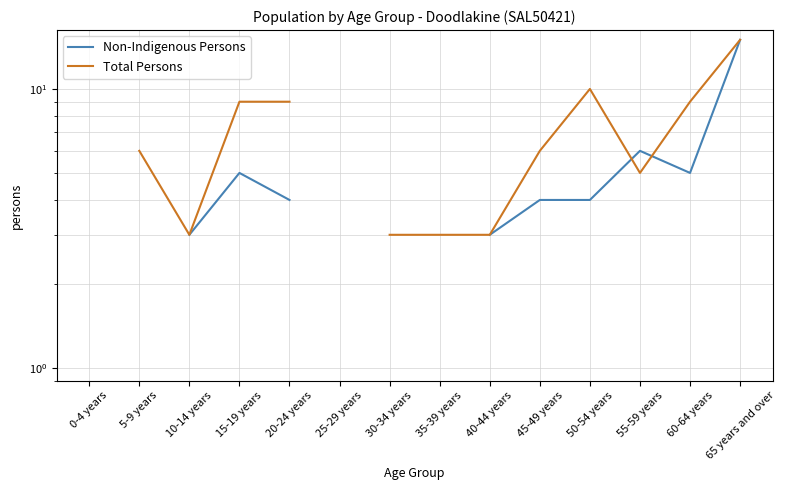

At which category does Non-Indigenous Persons reach its first local peak?

15-19 years